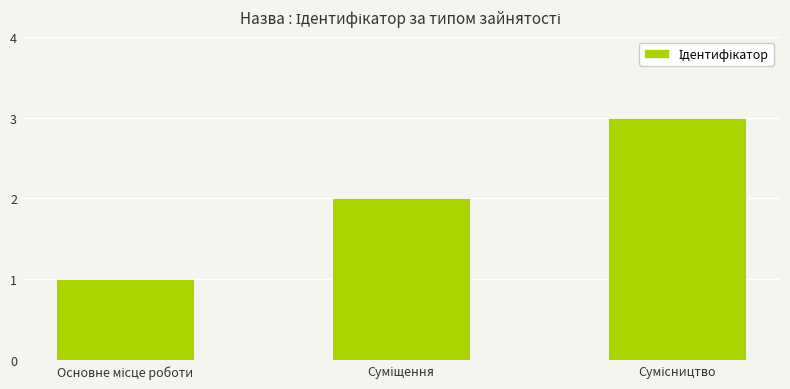

What is the maximum value shown in the chart?

3